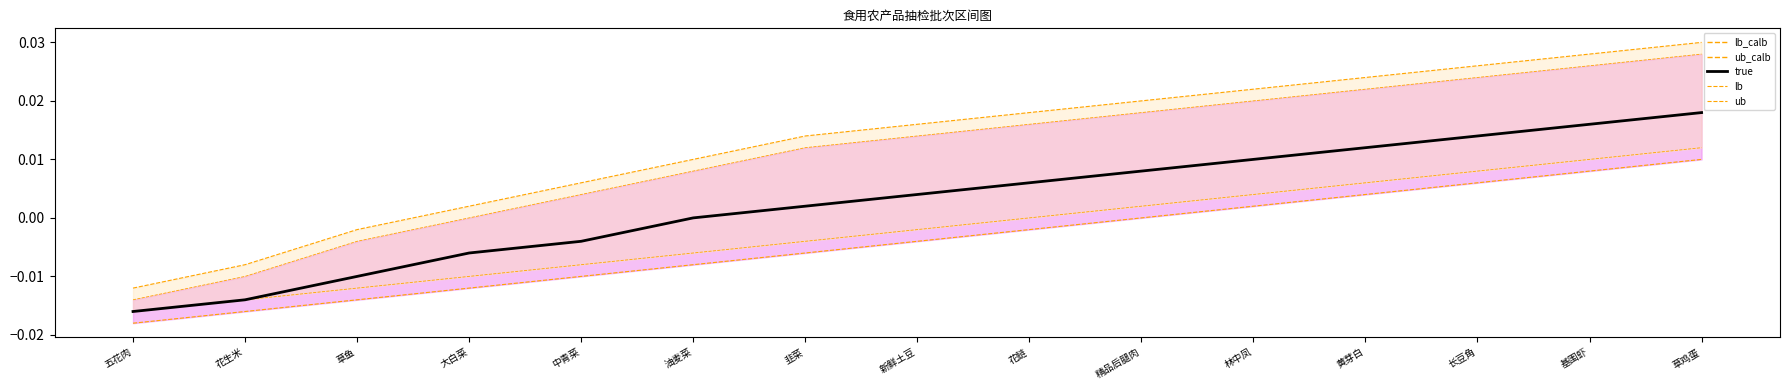

How many categories are shown in the chart?

15